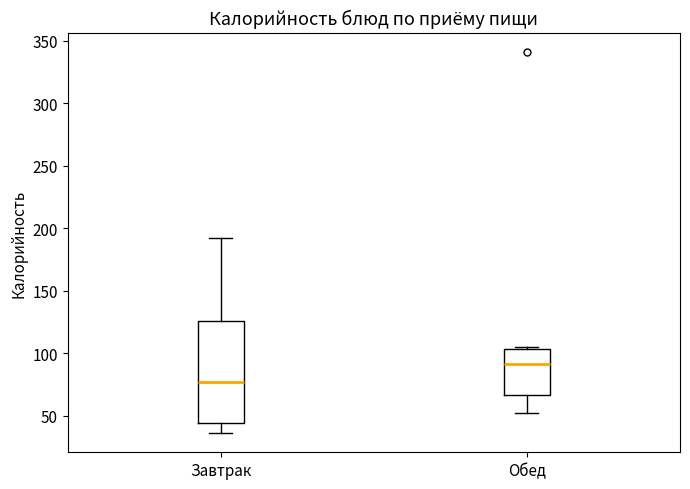

Reading left to right, transcribe this box plot: for each box, give where its median line is, the range the box spans, and where its two whiskers end, as read against the y-axis. The values are not printed on the chart, so give them approximately, as read against the axis.

Завтрак: median 75, box 45 to 125, whiskers 35 to 190
Обед: median 90, box 65 to 105, whiskers 50 to 105